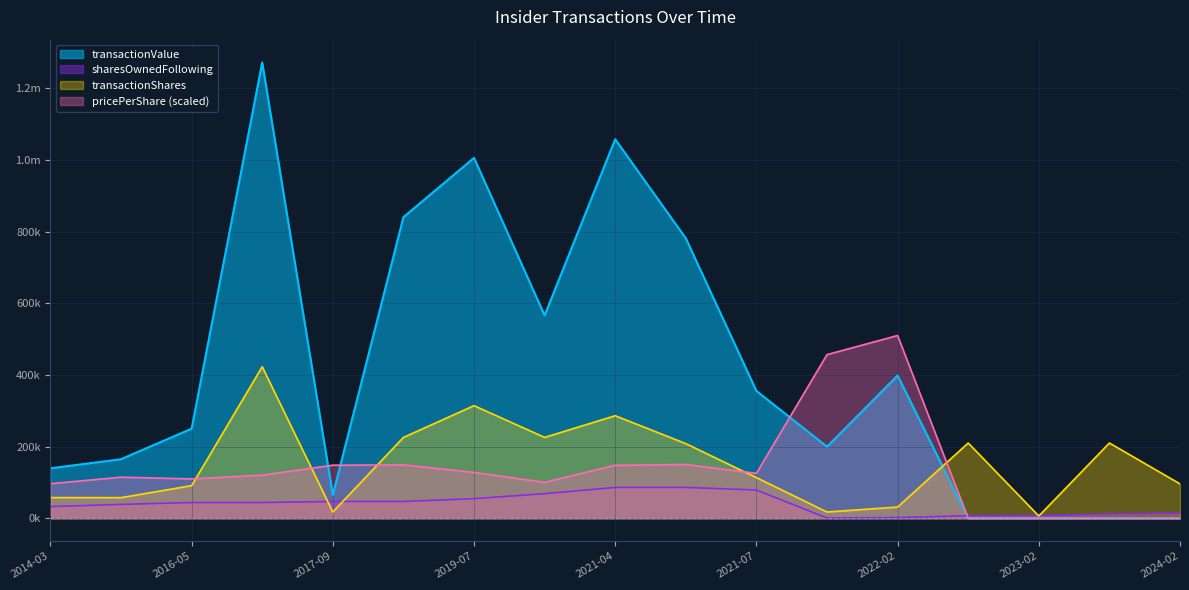

True or false: transactionValue has a value of -381887.7 at 2023-08-11.

False